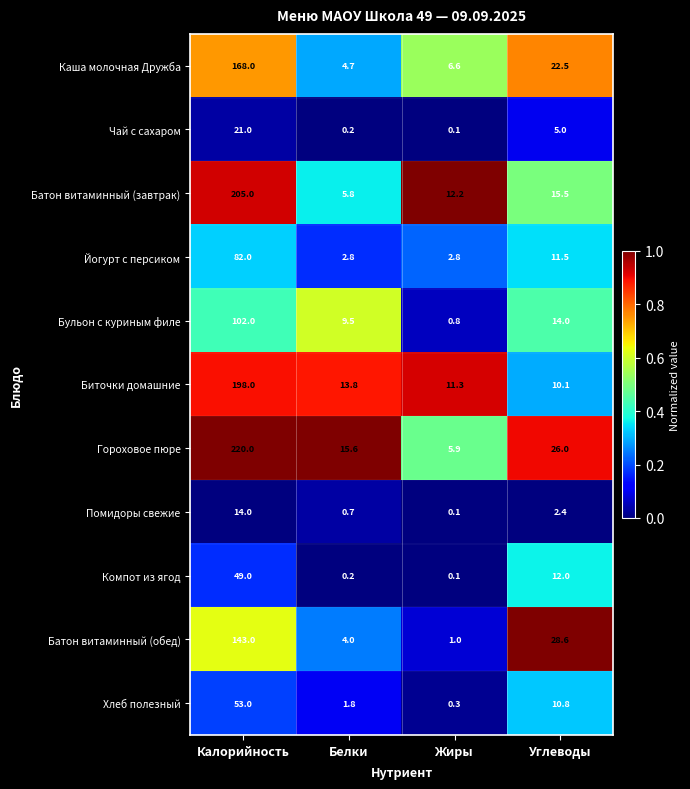

At which category does the chart reach its minimum across all series?

Жиры